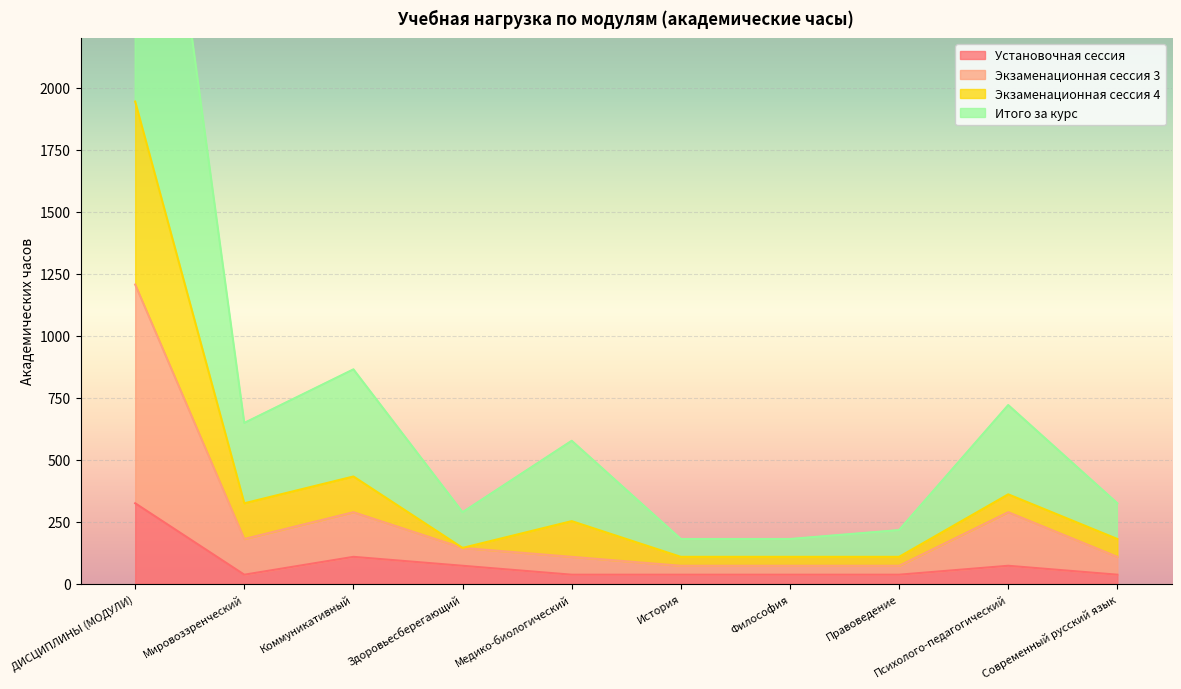

What are all the series names shown in the legend?

Установочная сессия, Экзаменационная сессия 3, Экзаменационная сессия 4, Итого за курс